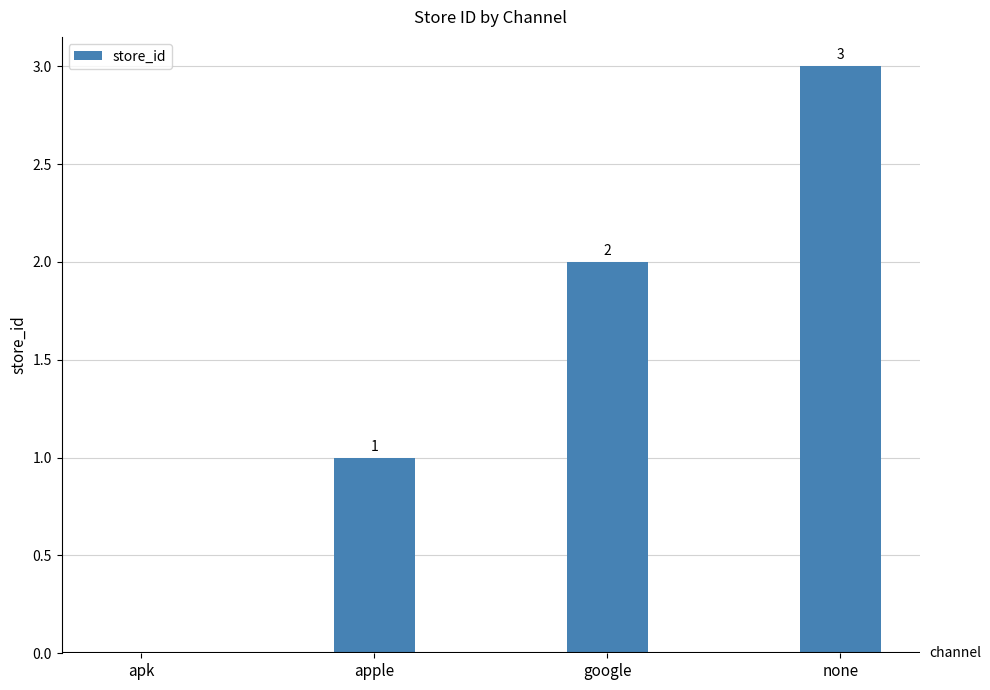

Approximately how many times larger is the value at google compared to apple?

2.0